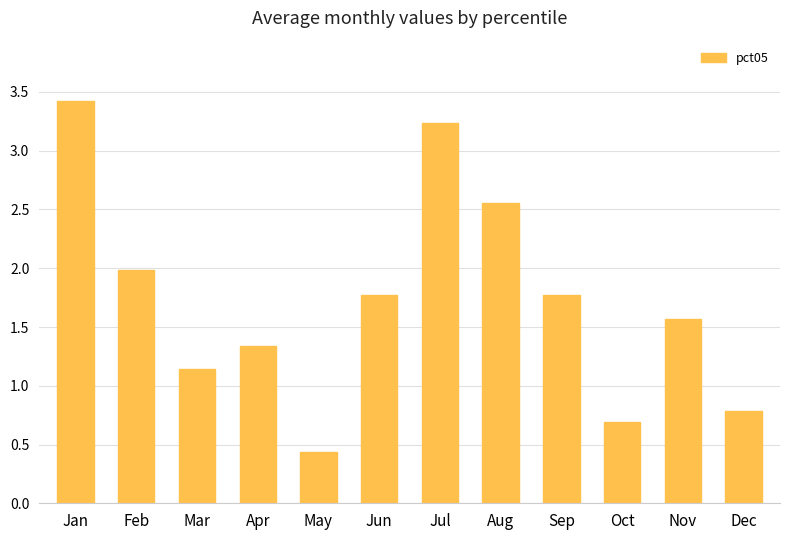

Does the chart contain stacked bars?

No